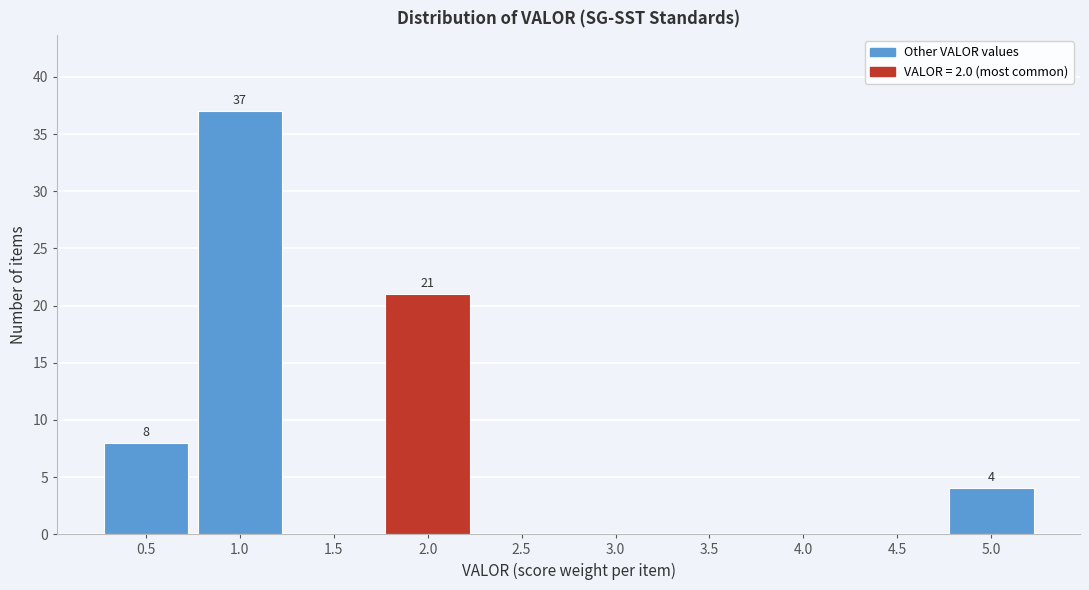

Which range on the x-axis has the tallest bar?

0.75 to 1.25